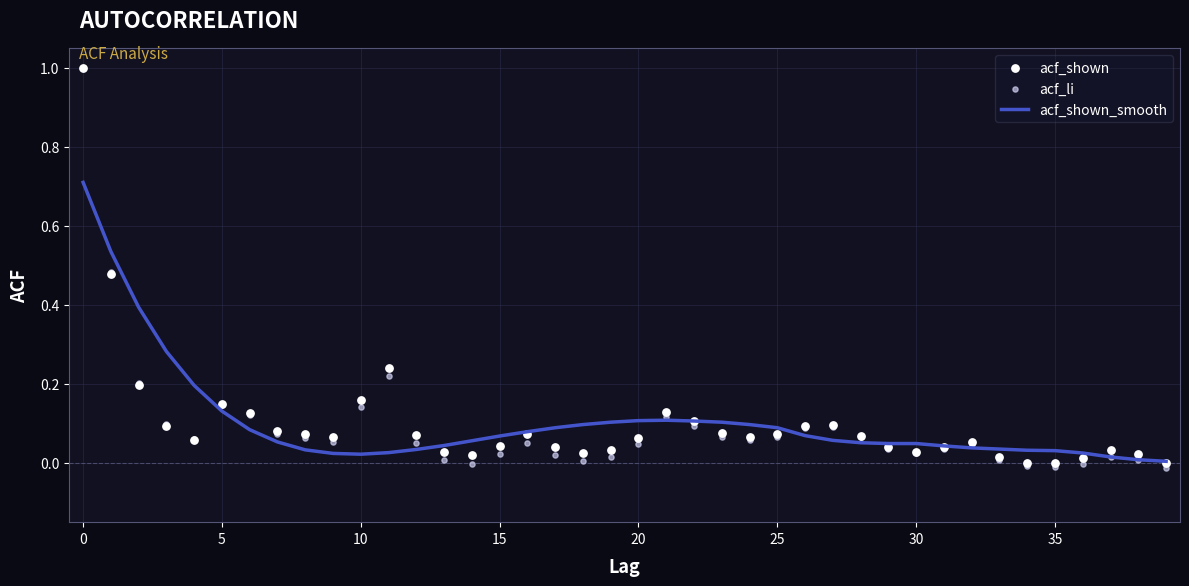

Which series has the largest Y range (max minus min)?

acf_li